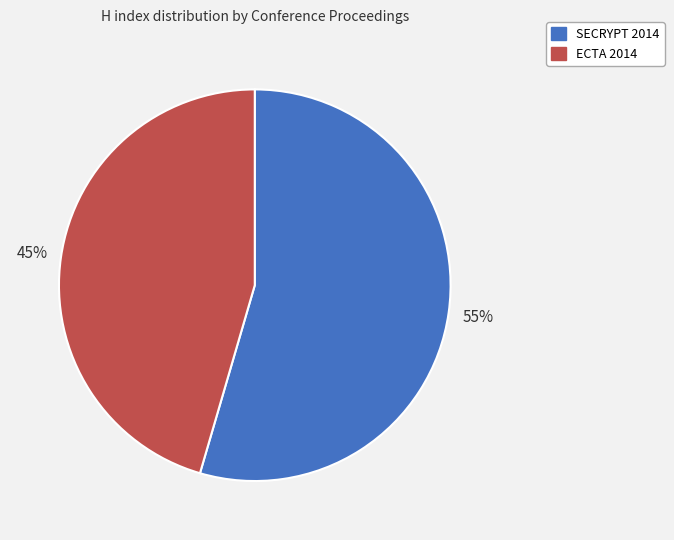

Which slice is the largest?

SECRYPT 2014